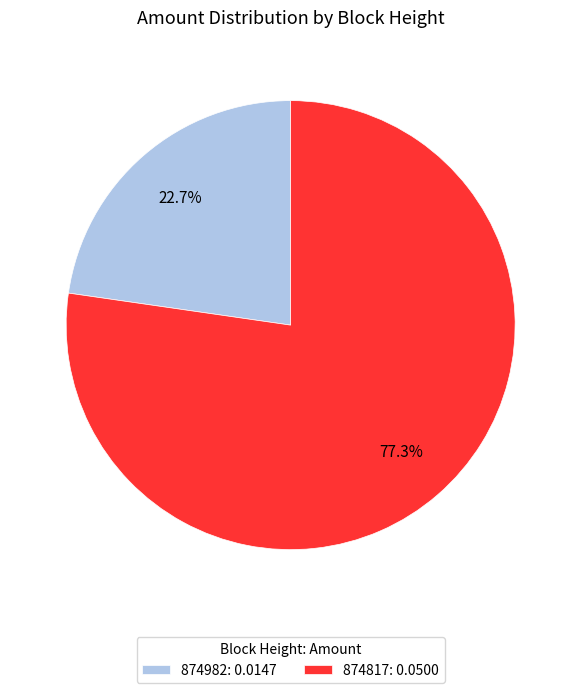

To the nearest percent, what portion does 874817 represent?

77%